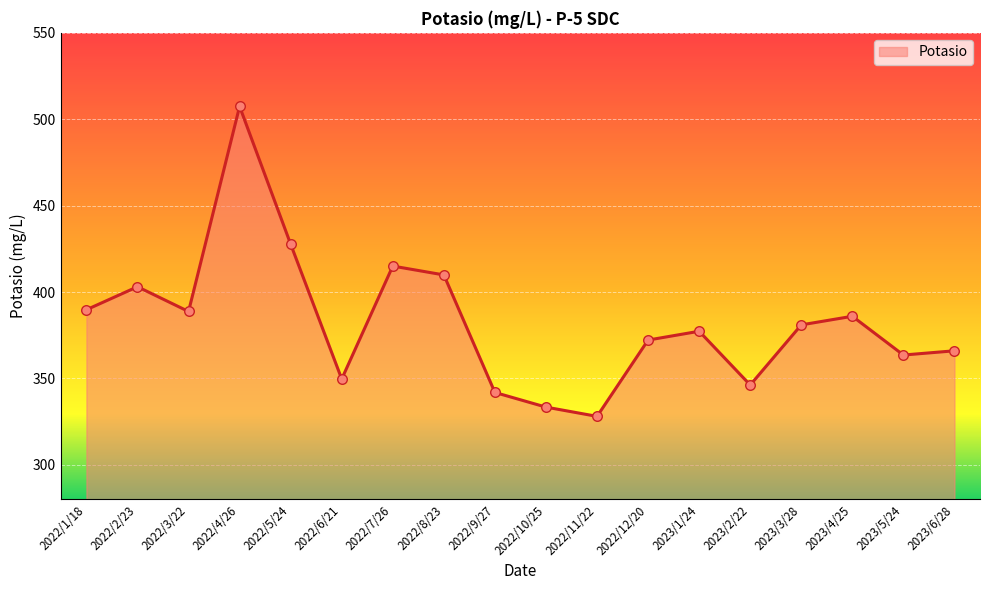

Between 2023/3/28 and 2022/1/18, which is larger?

2022/1/18